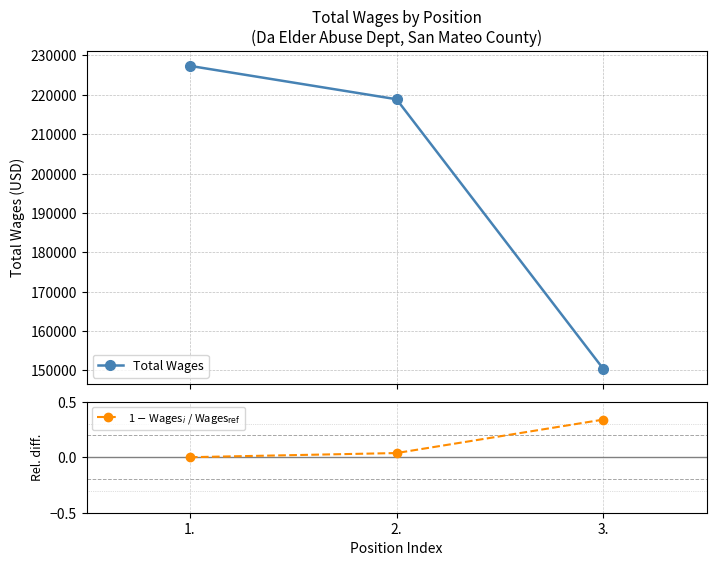

List the series in order of their peak value, highest first.

Total Wages, 1 $-$ Wages$_i$ / Wages$_{\rm ref}$